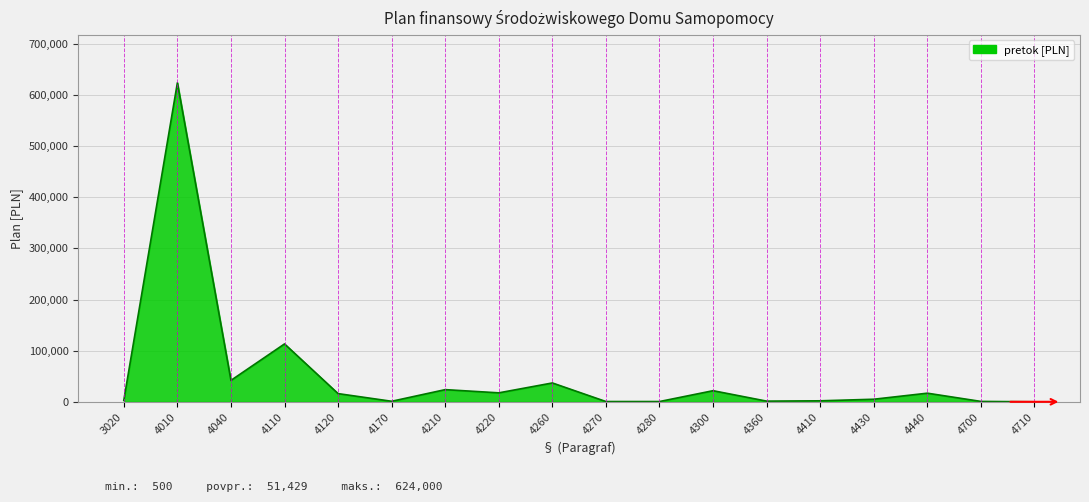

The value at 4010 is 1034406. True or false?

False